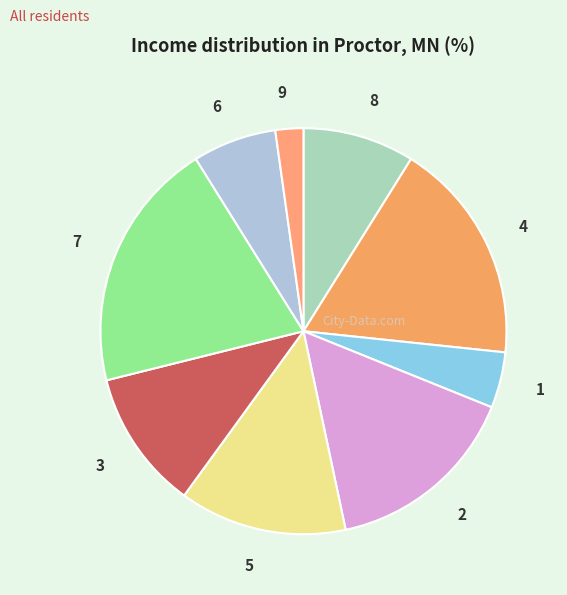

Is it true that 3 is 22% of the pie?

False